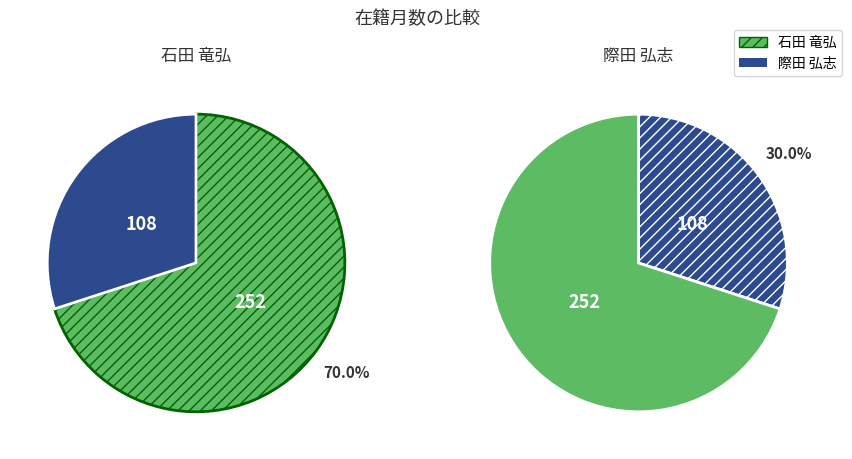

Combined, what portion of the pie is 際田 弘志 and 石田 竜弘?

100.0%